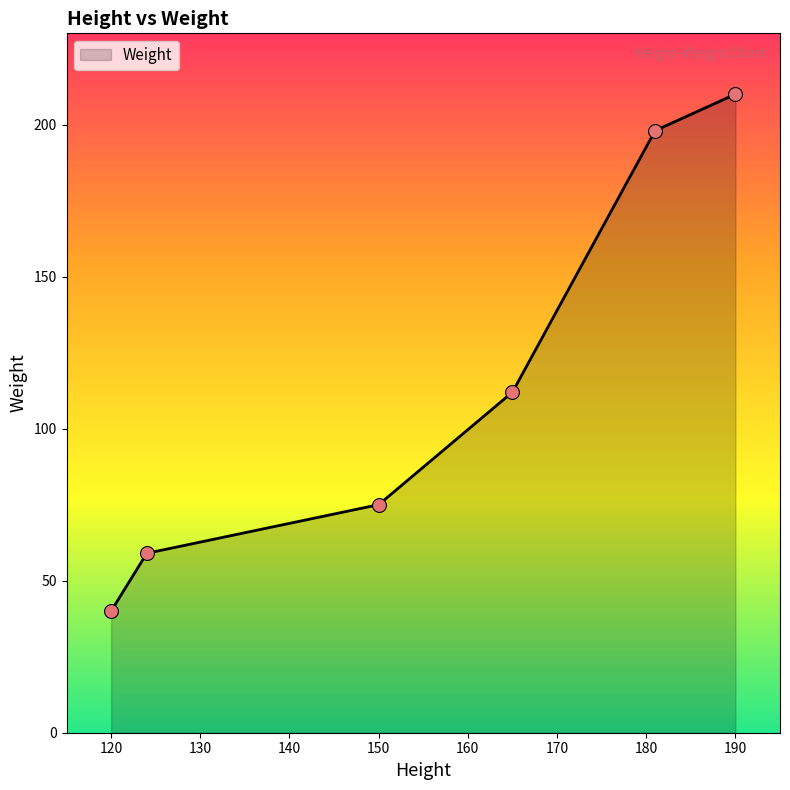

What is the difference between the maximum and minimum values?

170